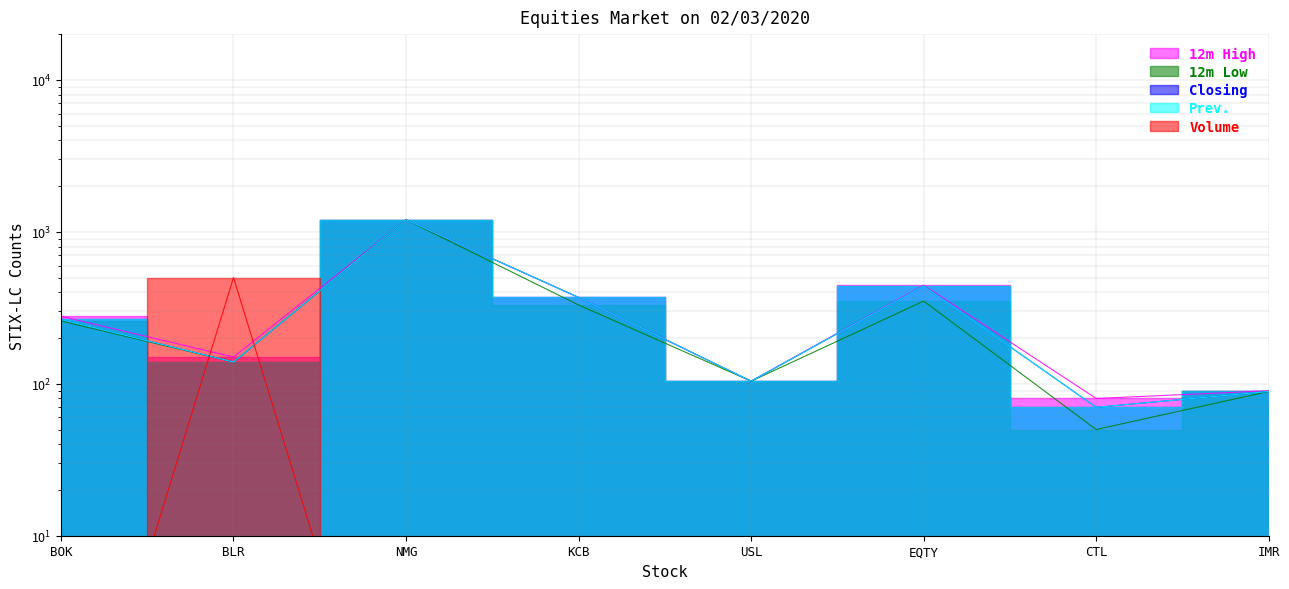

The value of Volume at USL is 0.1. True or false?

False